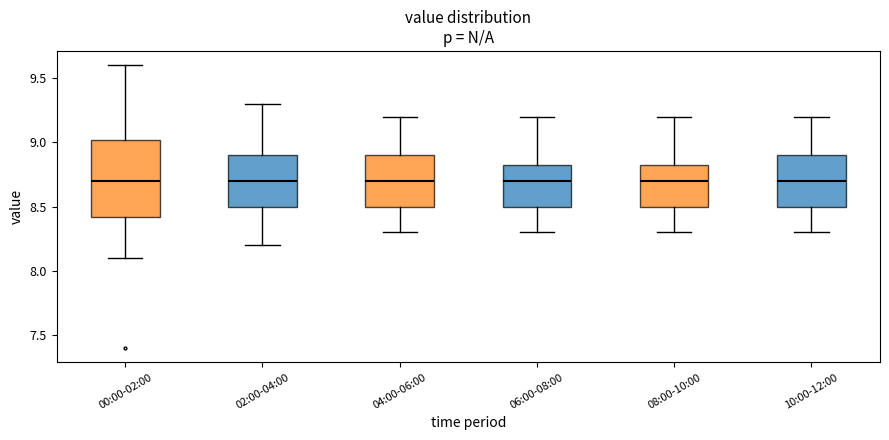

Reading left to right, read every box against the y-axis: the position of its median line, the range the box covers, and the ends of its whiskers. The values are not printed on the chart, so give them approximately, as read against the axis.

00:00-02:00: median 8.70, box 8.40 to 9.00, whiskers 8.10 to 9.60
02:00-04:00: median 8.70, box 8.50 to 8.90, whiskers 8.20 to 9.30
04:00-06:00: median 8.70, box 8.50 to 8.90, whiskers 8.30 to 9.20
06:00-08:00: median 8.70, box 8.50 to 8.85, whiskers 8.30 to 9.20
08:00-10:00: median 8.70, box 8.50 to 8.85, whiskers 8.30 to 9.20
10:00-12:00: median 8.70, box 8.50 to 8.90, whiskers 8.30 to 9.20